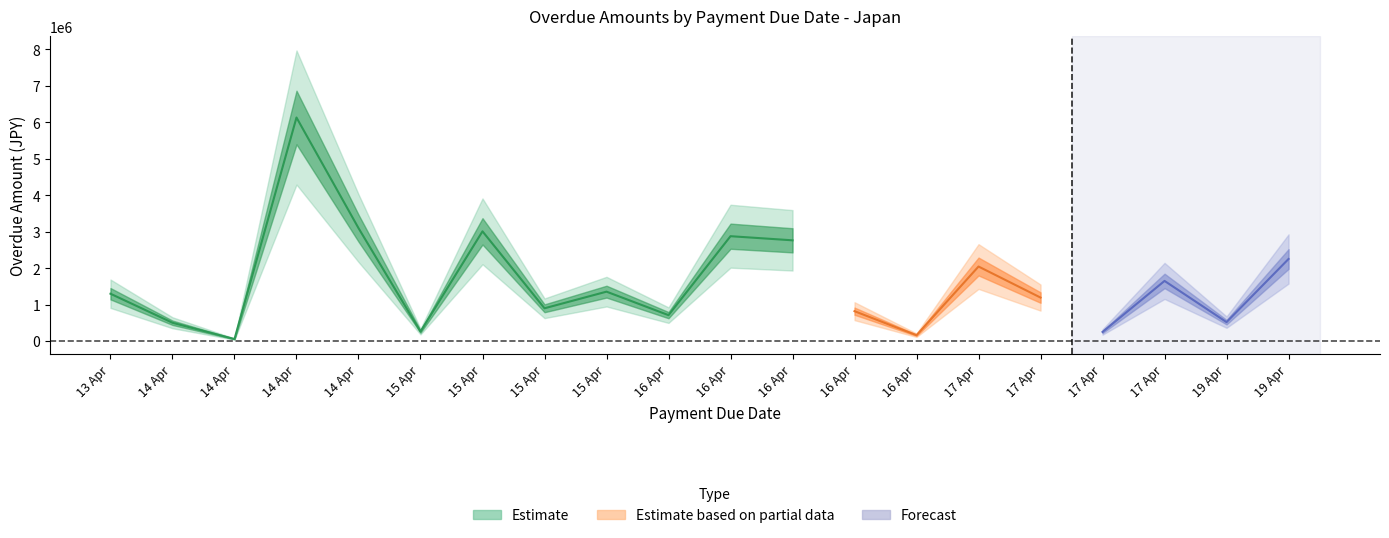

What is the sum of all values?

31842365.8